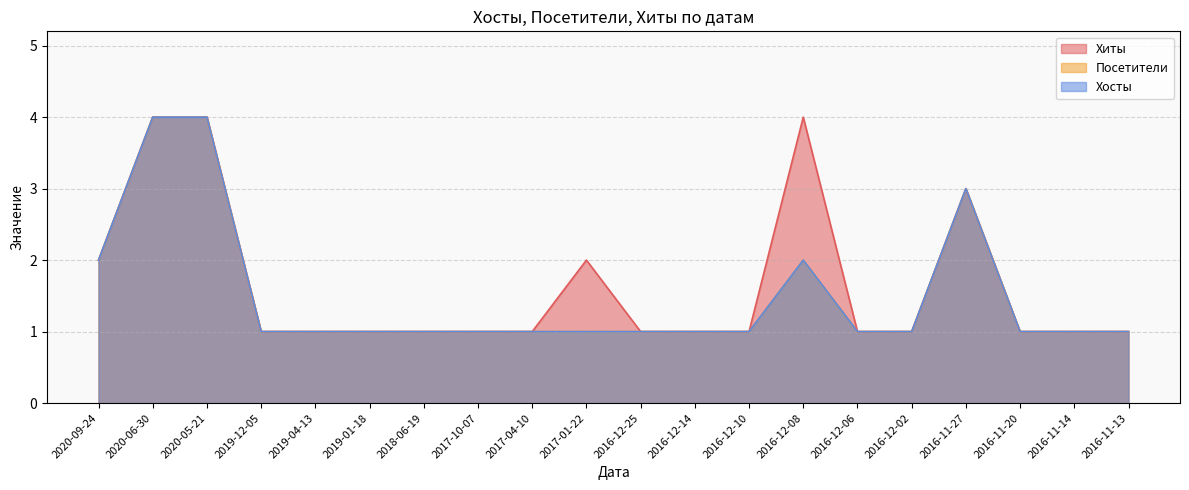

What is the total value across all series at 2018-06-19?

3